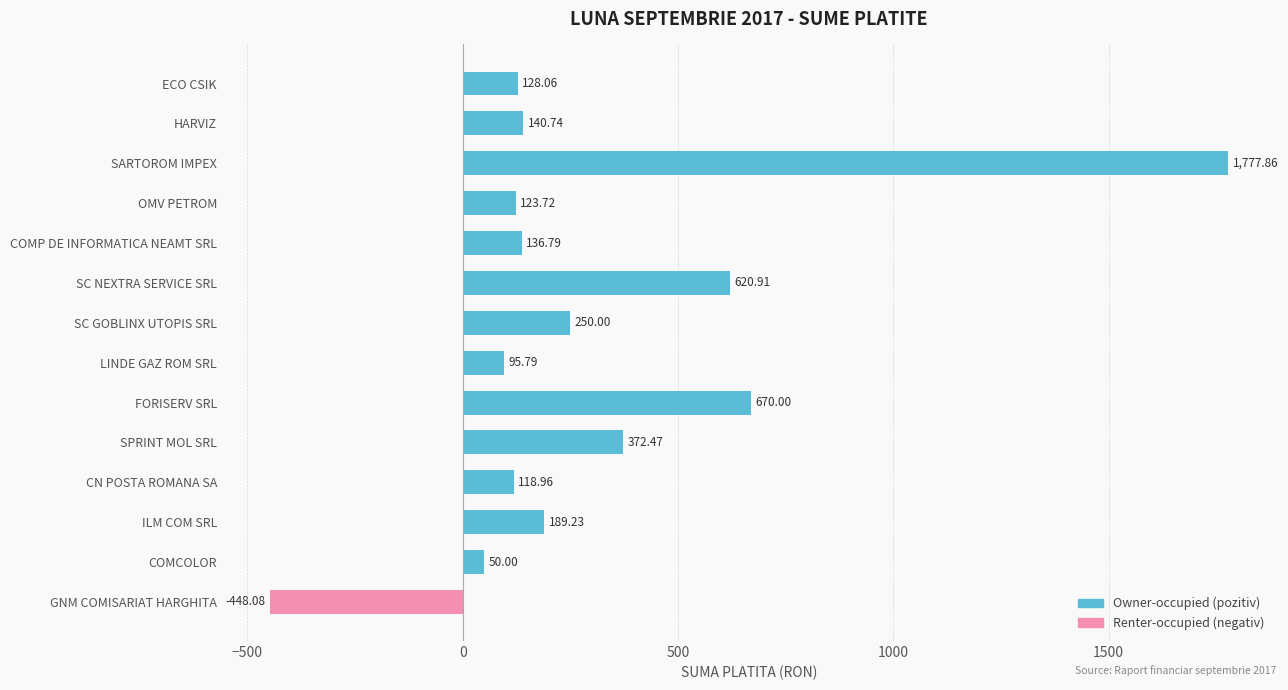

True or false: the data shows 32.1 at OMV PETROM.

False